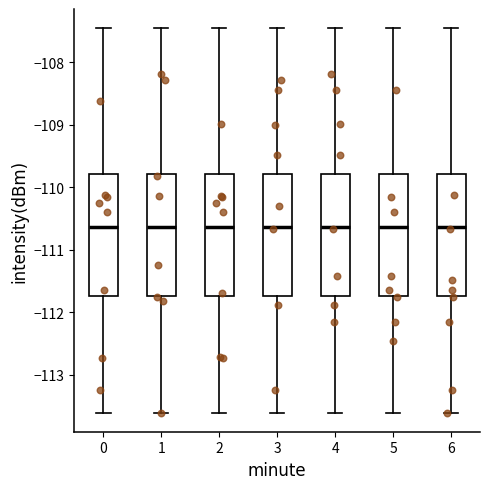

Reading left to right, transcribe this box plot: for each box, give where its median line is, the range the box spans, and where its two whiskers end, as read against the y-axis. The values are not printed on the chart, so give them approximately, as read against the axis.

0: median -110.6, box -111.7 to -109.8, whiskers -113.6 to -107.5
1: median -110.6, box -111.7 to -109.8, whiskers -113.6 to -107.5
2: median -110.6, box -111.7 to -109.8, whiskers -113.6 to -107.5
3: median -110.6, box -111.7 to -109.8, whiskers -113.6 to -107.5
4: median -110.6, box -111.7 to -109.8, whiskers -113.6 to -107.5
5: median -110.6, box -111.7 to -109.8, whiskers -113.6 to -107.5
6: median -110.6, box -111.7 to -109.8, whiskers -113.6 to -107.5